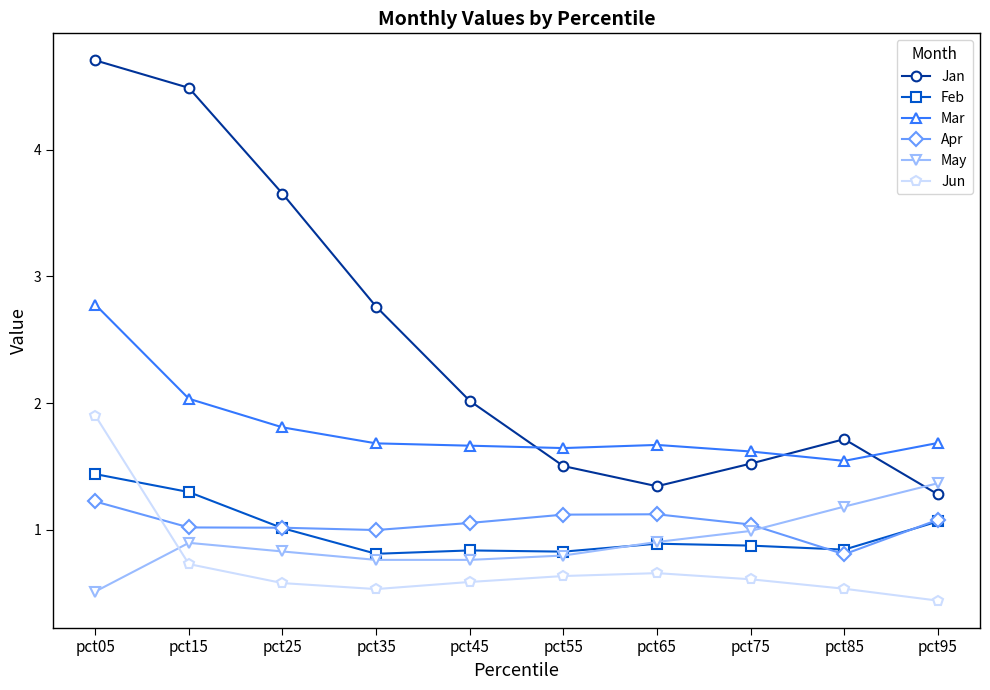

How many distinct data groups are displayed?

6